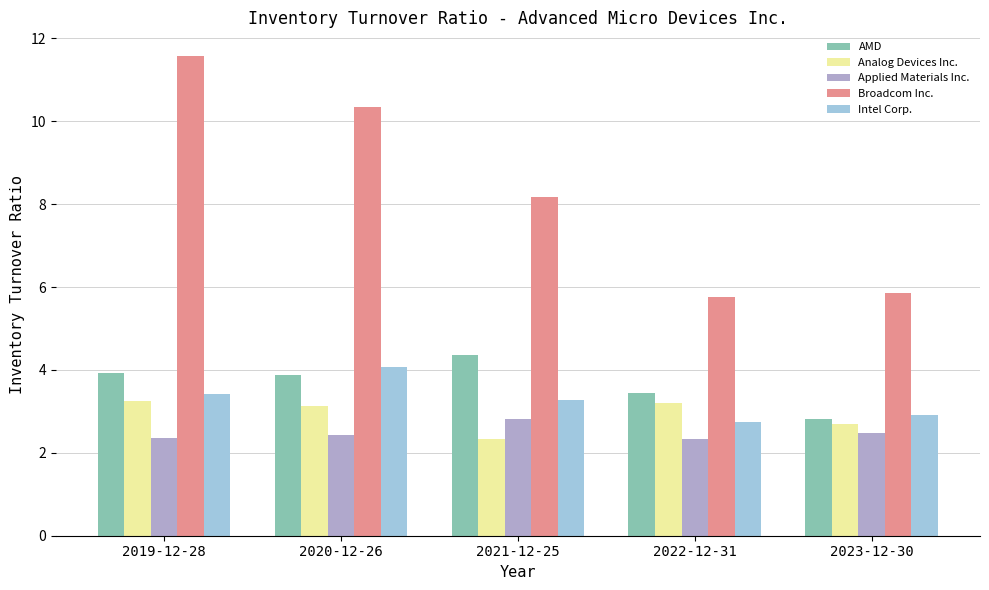

What is the total value across all series at 2023-12-30?

16.8